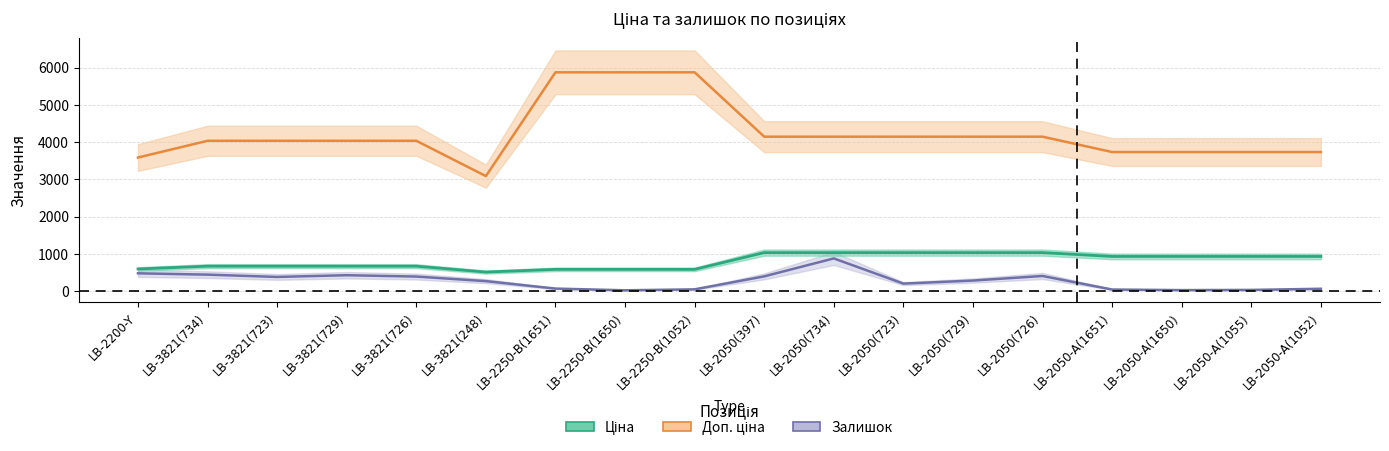

What is the difference between the Залишок values at LB-2050-A(1650) and LB-2050(729)?

256.1